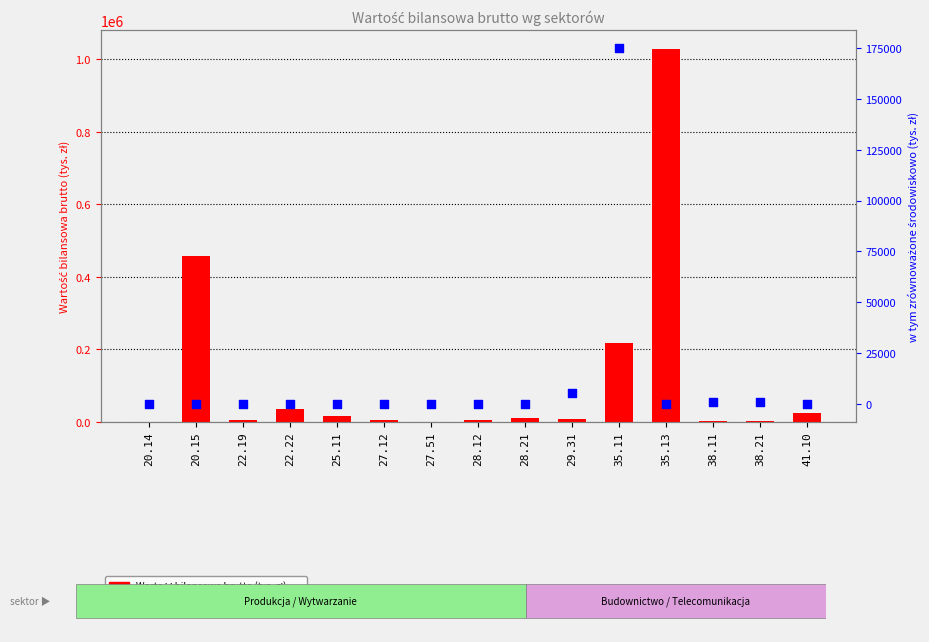

Which series contains the highest Y value?

Wartość bilansowa brutto (tys. zł)